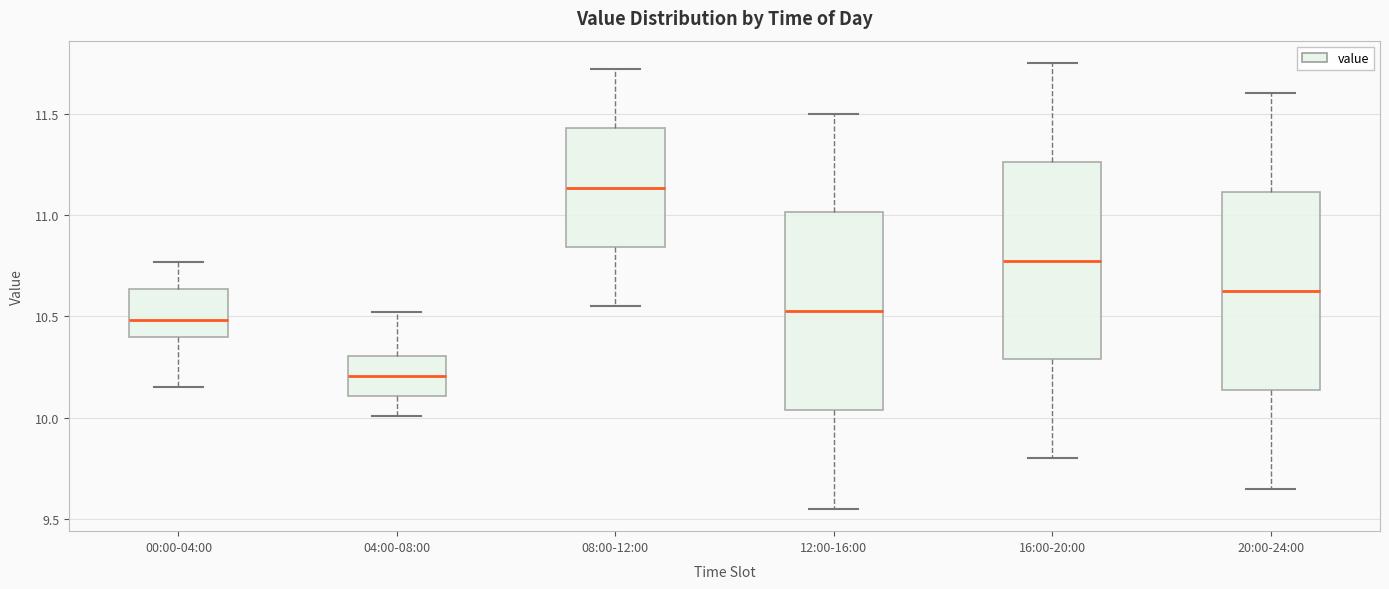

Reading left to right, read every box against the y-axis: the position of its median line, the range the box covers, and the ends of its whiskers. The values are not printed on the chart, so give them approximately, as read against the axis.

00:00-04:00: median 10.50, box 10.40 to 10.65, whiskers 10.15 to 10.75
04:00-08:00: median 10.20, box 10.10 to 10.30, whiskers 10.00 to 10.50
08:00-12:00: median 11.15, box 10.85 to 11.45, whiskers 10.55 to 11.70
12:00-16:00: median 10.55, box 10.05 to 11.00, whiskers 9.55 to 11.50
16:00-20:00: median 10.80, box 10.30 to 11.25, whiskers 9.80 to 11.75
20:00-24:00: median 10.65, box 10.15 to 11.10, whiskers 9.65 to 11.60